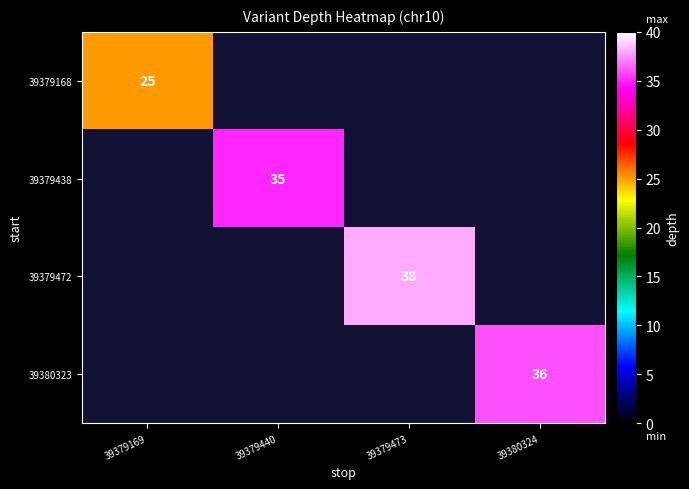

True or false: 39379472 has a value of 57 at 39379473.

False